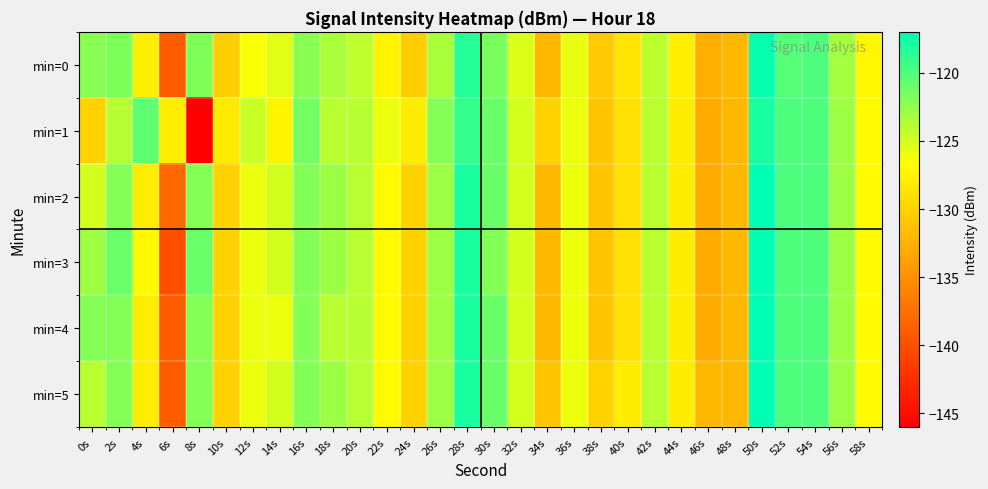

Rank the series at 38s from highest to lowest value.

min=5, min=0, min=1, min=2, min=3, min=4